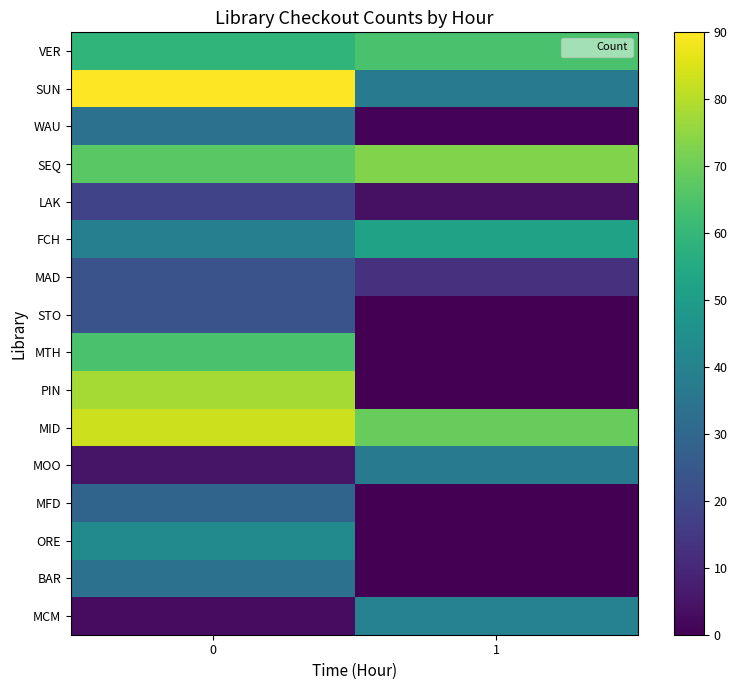

What is the spread (max minus min) of values at 1?

73